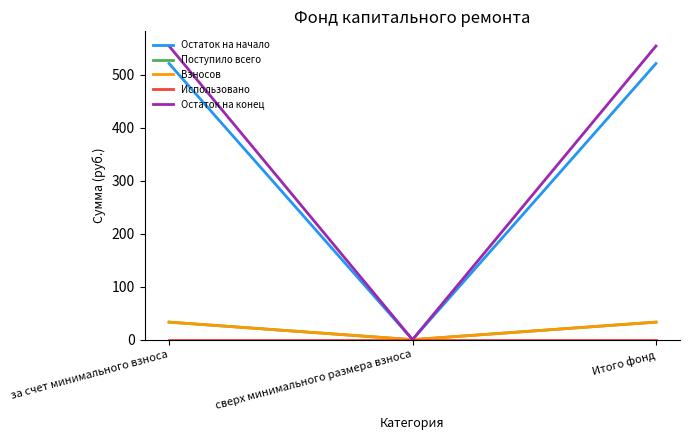

Is this an area chart (filled region under the line)?

No